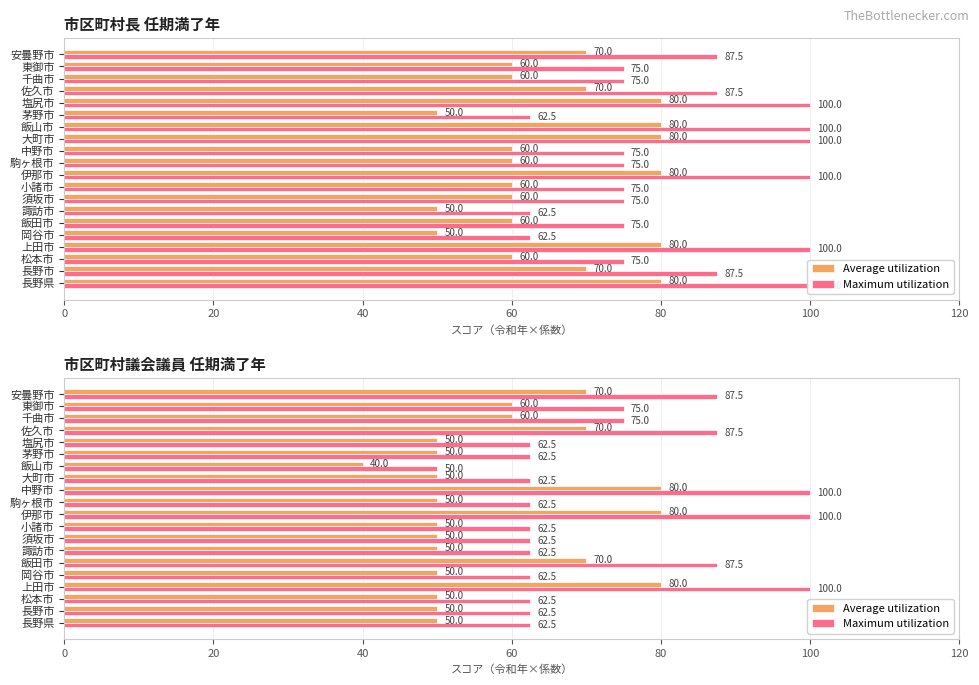

What is the spread (max minus min) of values at 塩尻市?

12.5